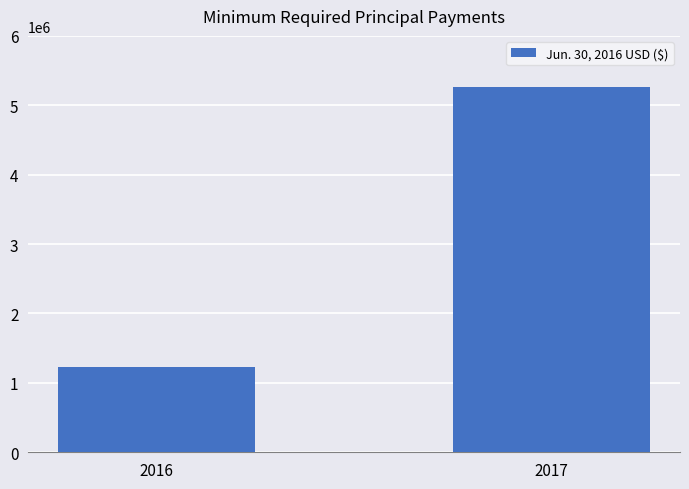

How many values are below 5260274?

1